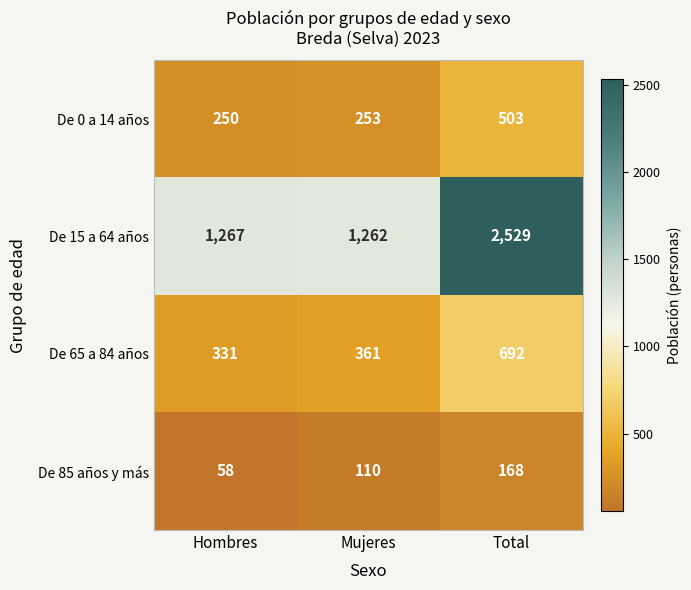

Rank the series by their maximum value, from lowest to highest.

De 85 años y más, De 0 a 14 años, De 65 a 84 años, De 15 a 64 años